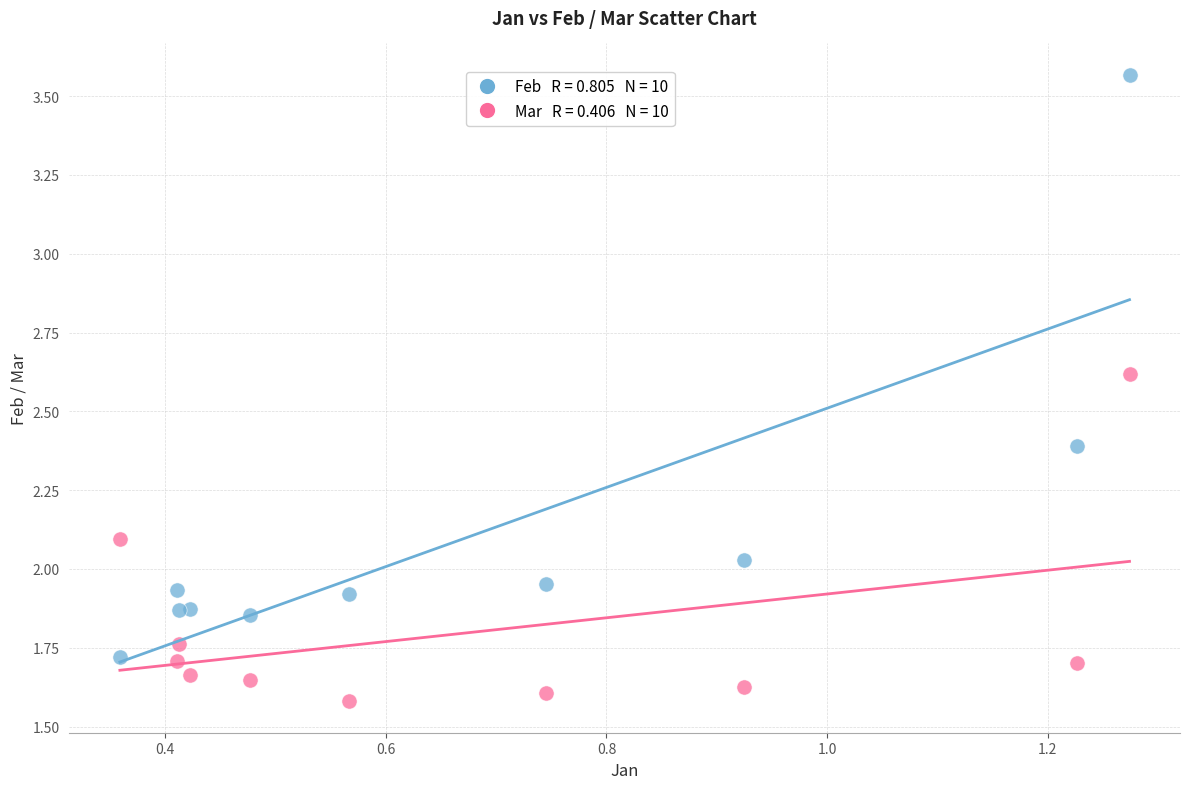

Across all data points, what is the range of X values (max minus min)?

0.9